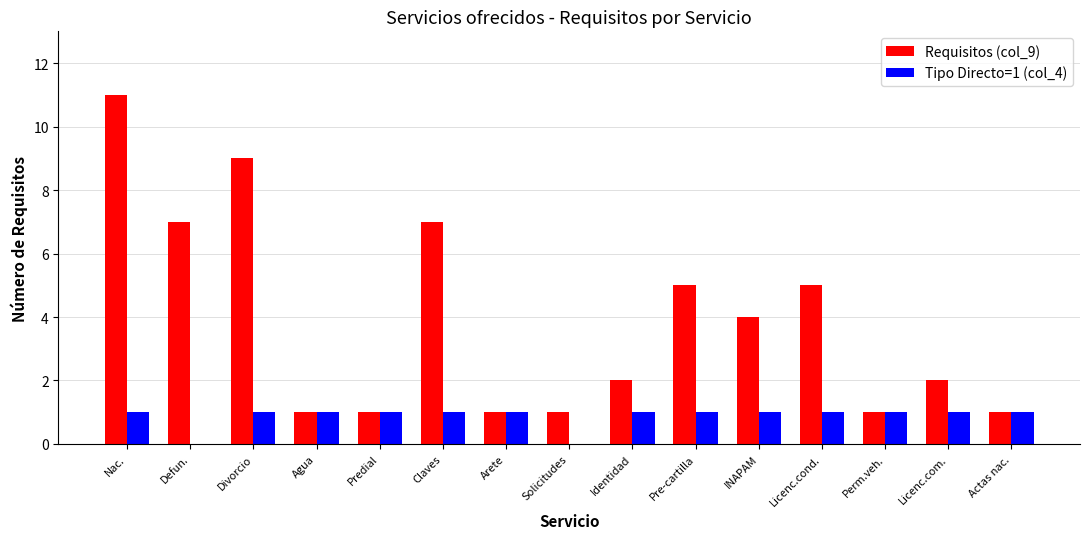

How many series are shown in this chart?

2